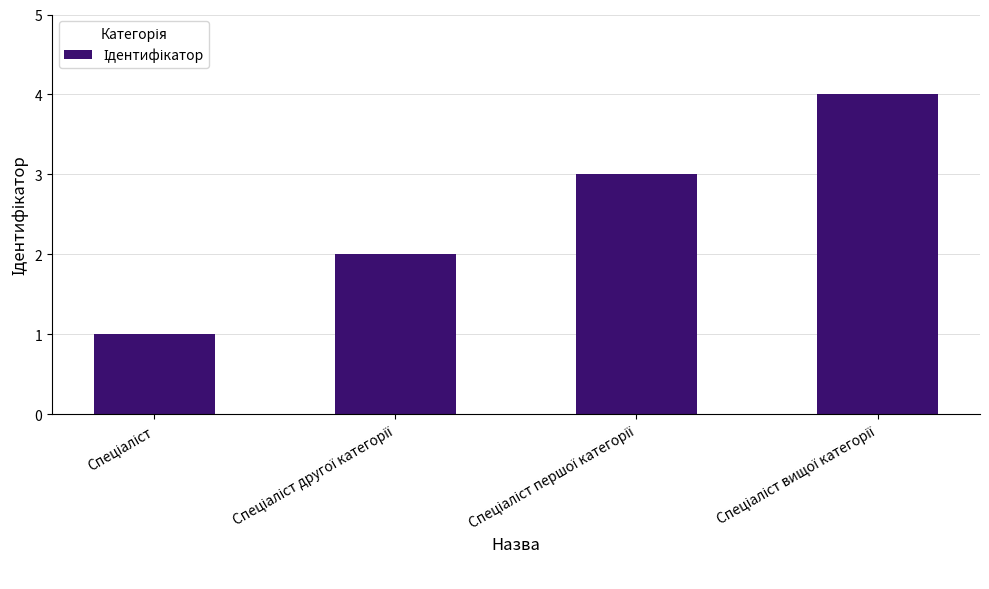

What is the greatest value displayed?

4